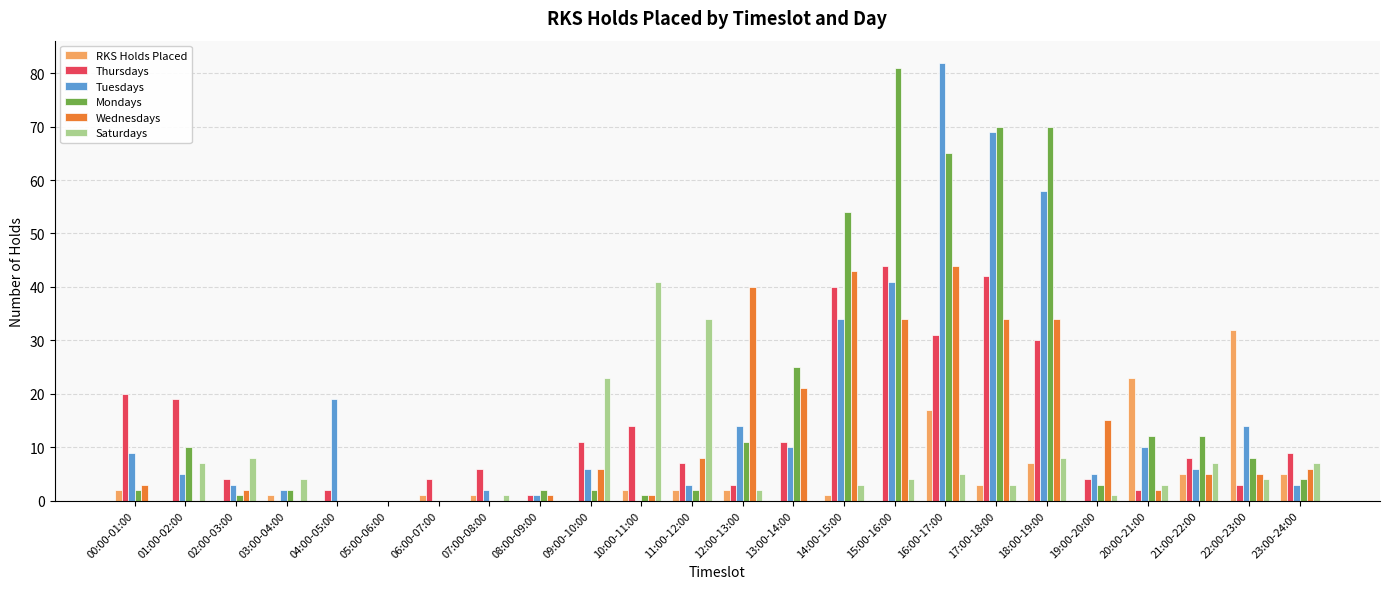

The RKS Holds Placed series shows -11 at 08:00-09:00. True or false?

False